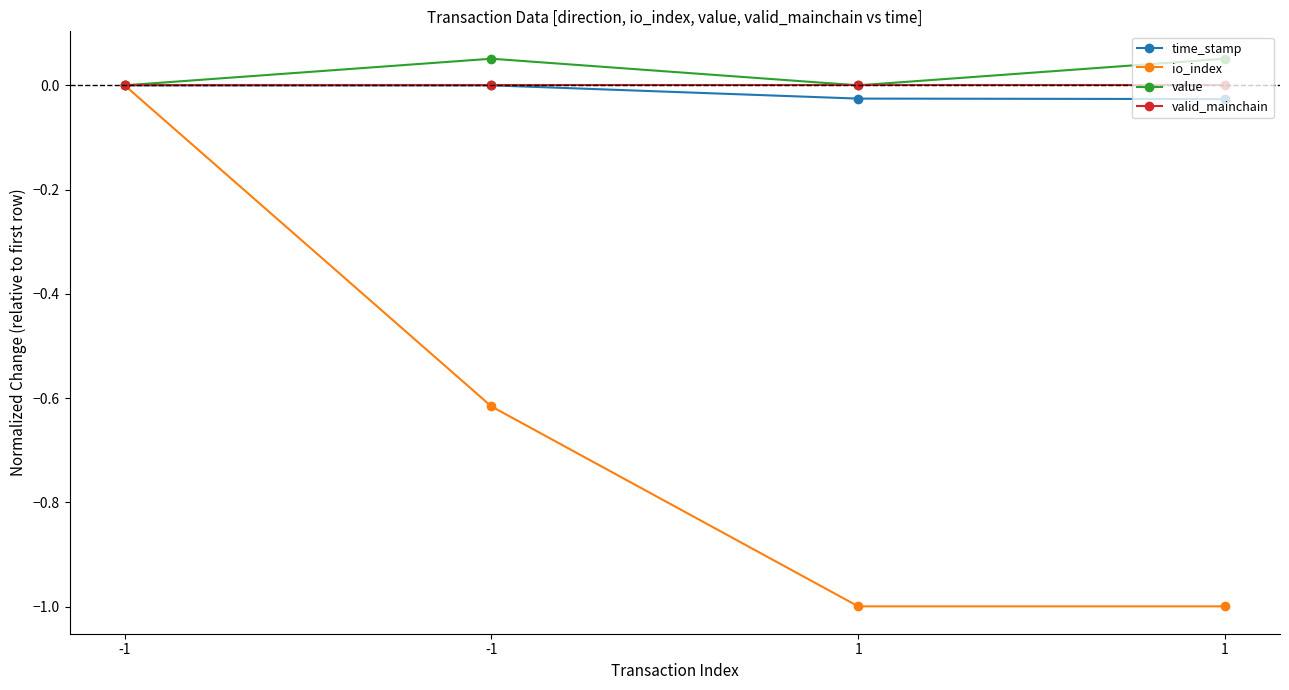

Which category has the highest value in the valid_mainchain series?

-1